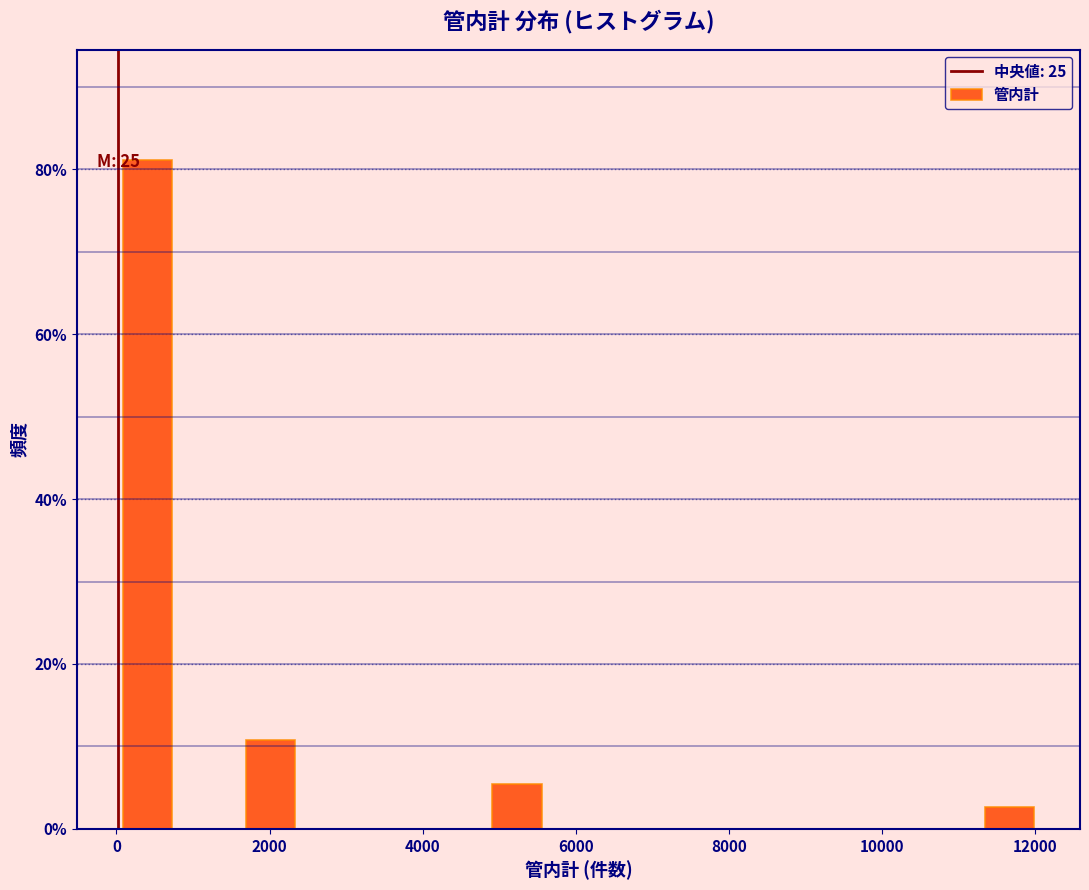

Over which range of the x-axis is the bar tallest?

0 to 800